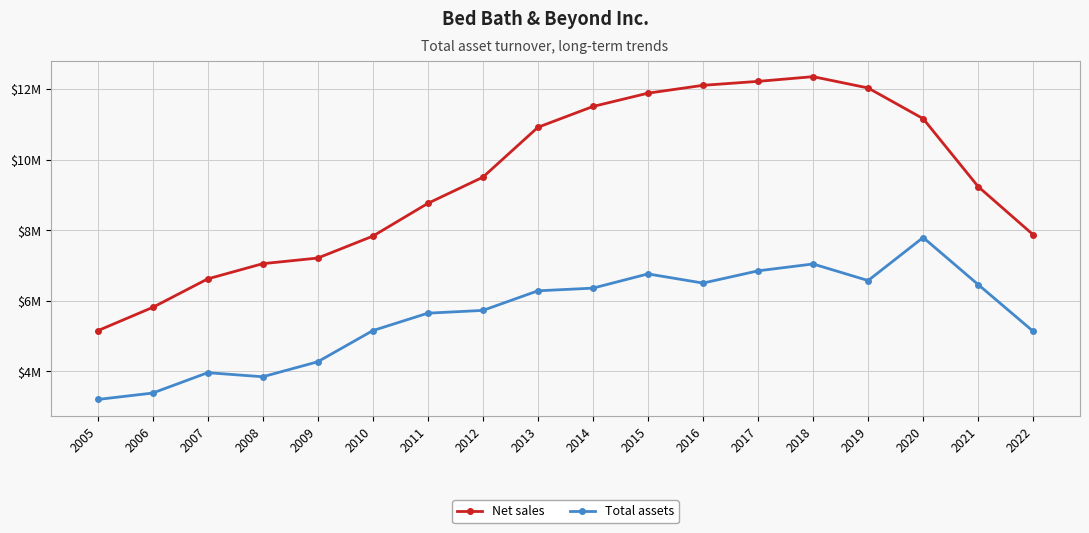

What is the sum of the Net sales values at 2020 and 2005?

16306258